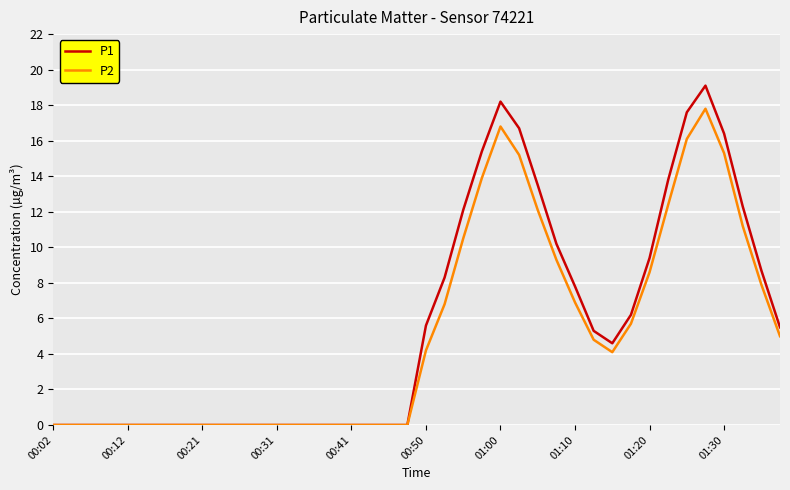

Rank the series by their maximum value, from lowest to highest.

P2, P1